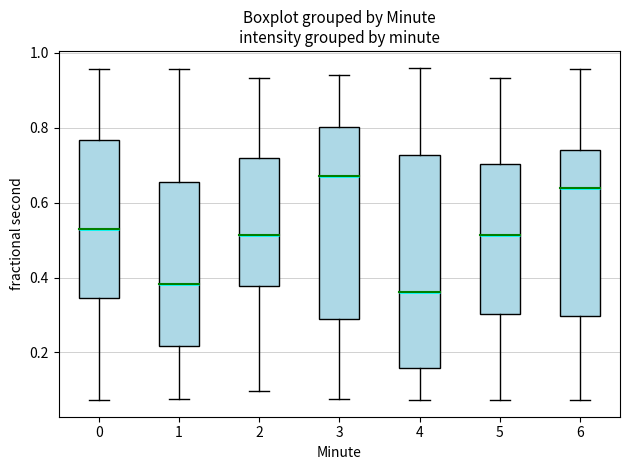

Which box is the tallest, from its lower edge to its upper edge?

4